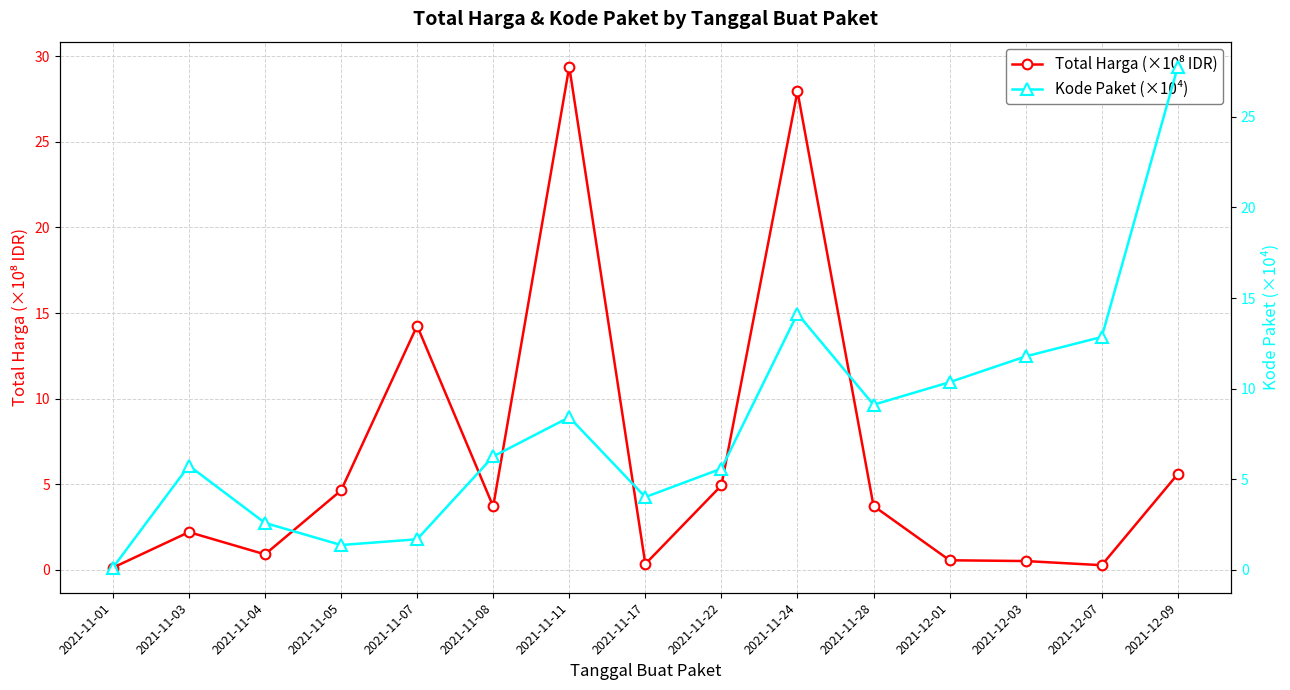

What is the difference between the second highest and second lowest values in the Kode Paket (×10⁴) series?

12.8